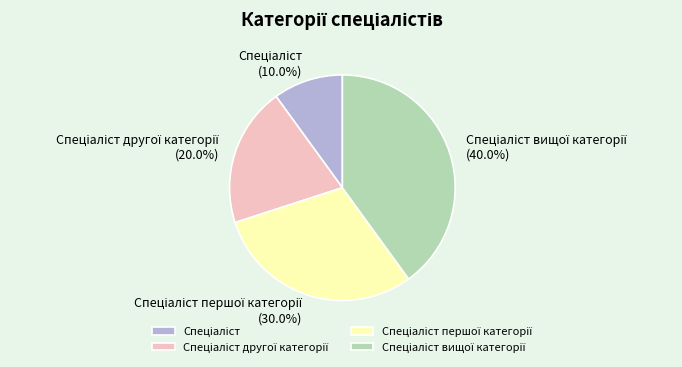

How many segments does this pie chart have?

4